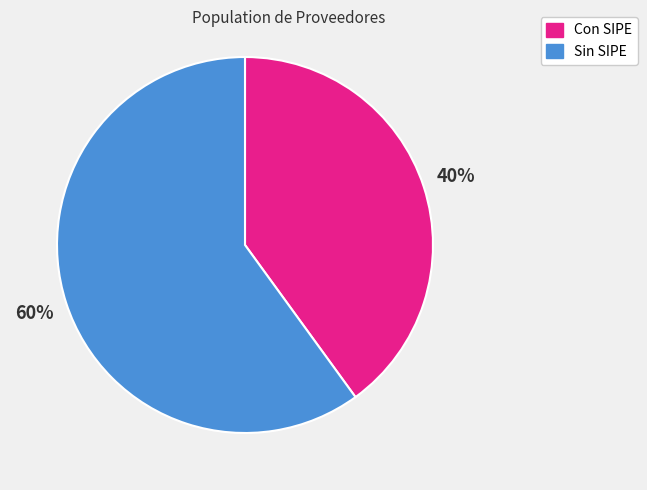

To the nearest percent, what is the difference between the largest and smallest slice percentages?

20%